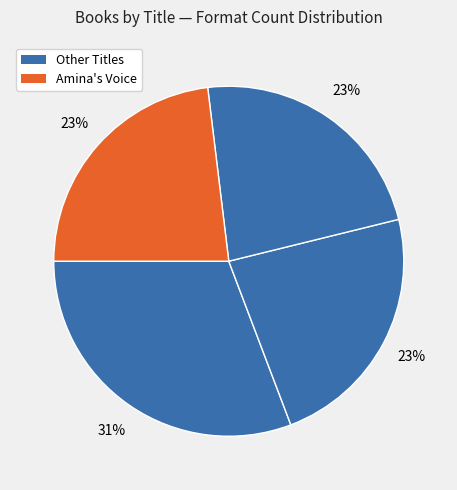

How many slices are in this pie chart?

4